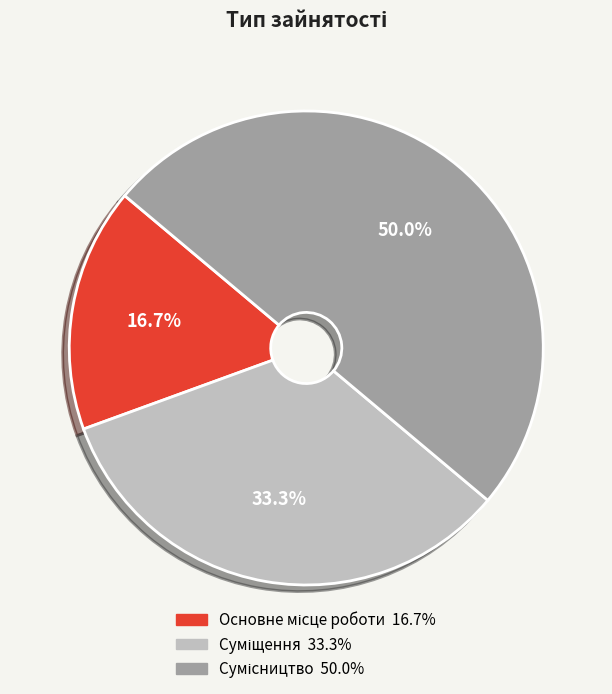

Do Сумісництво and Суміщення together represent more than half of the pie?

Yes